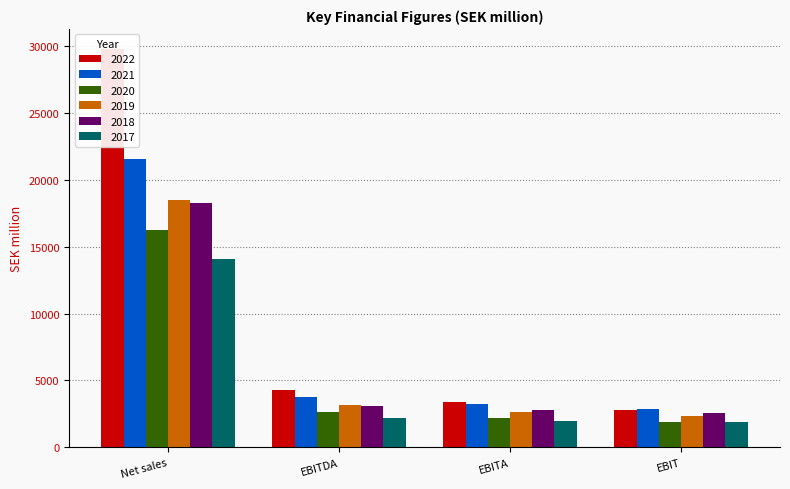

List the labels in order of 2018 value, smallest first.

EBIT, EBITA, EBITDA, Net sales